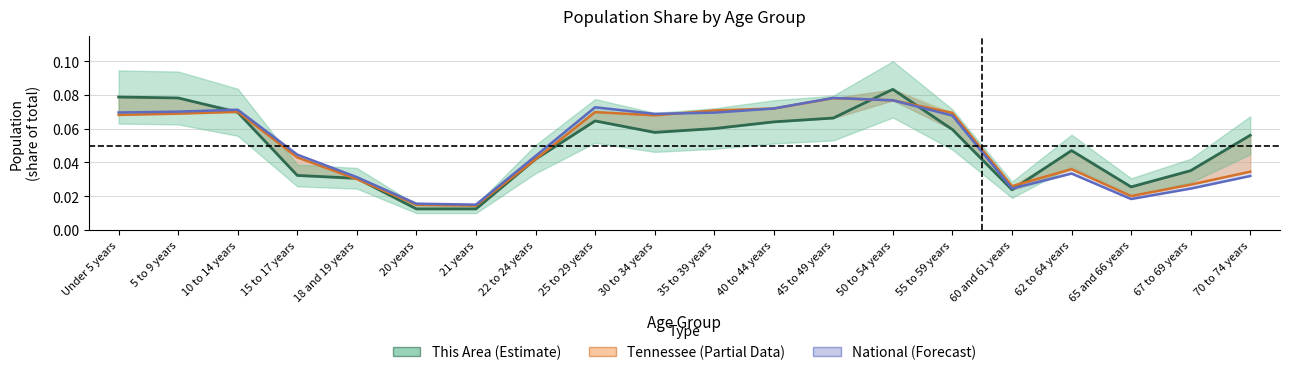

Reading left to right, extract all data points from this chart.

This Area (center): 0.1	0.1	0.1	0.0	0.0	0.0	0.0	0.0	0.1	0.1	0.1	0.1	0.1	0.1	0.1	0.0	0.0	0.0	0.0	0.1
Tennessee (center): 0.1	0.1	0.1	0.0	0.0	0.0	0.0	0.0	0.1	0.1	0.1	0.1	0.1	0.1	0.1	0.0	0.0	0.0	0.0	0.0
National (center): 0.1	0.1	0.1	0.0	0.0	0.0	0.0	0.0	0.1	0.1	0.1	0.1	0.1	0.1	0.1	0.0	0.0	0.0	0.0	0.0